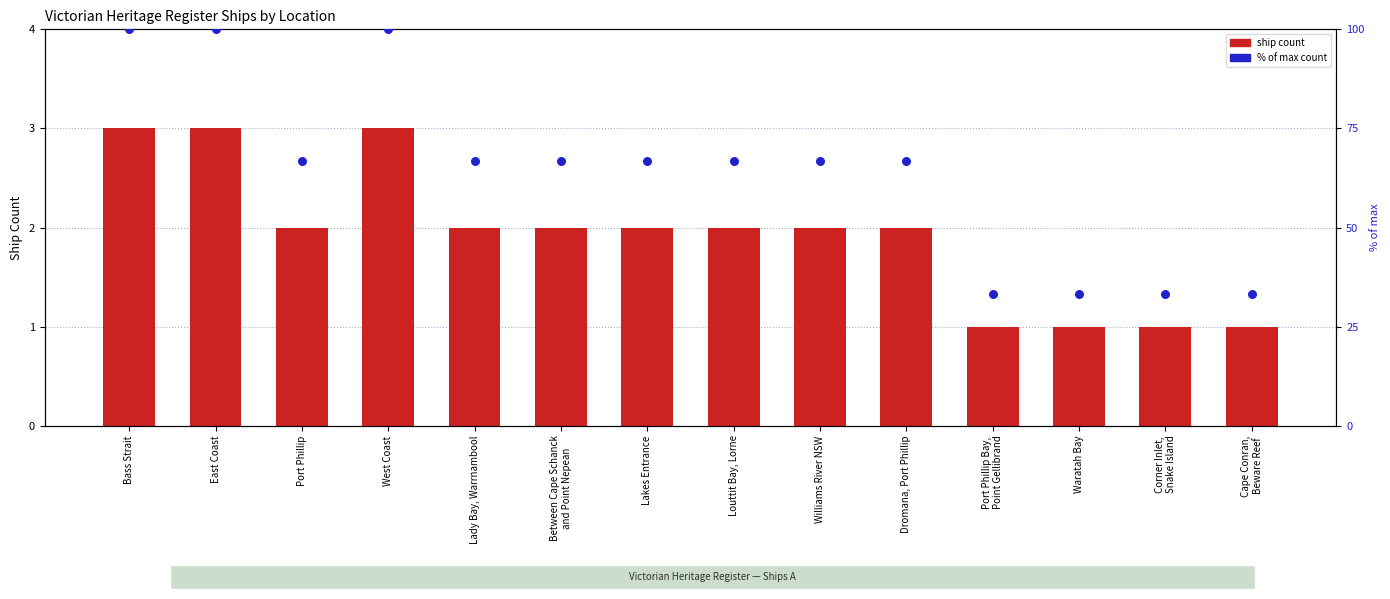

Which series reaches the minimum Y coordinate?

Ship Count